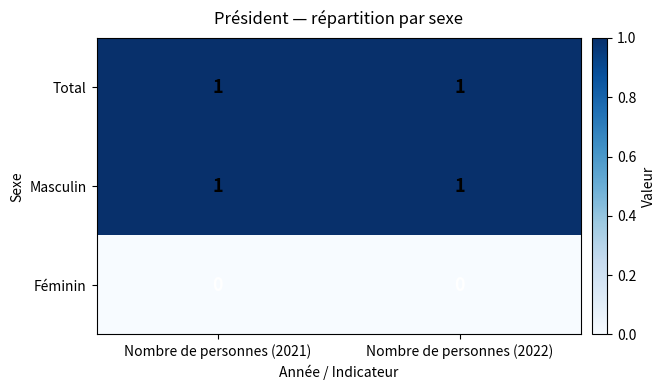

Is it true that Total equals 1 at Nombre de personnes (2022)?

True